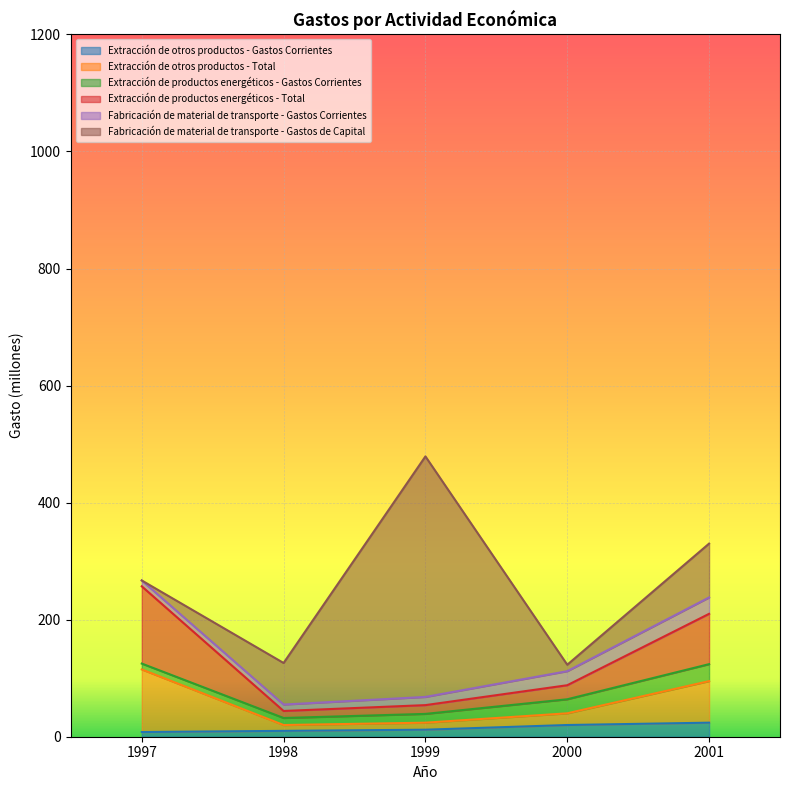

True or false: Extracción de otros productos - Gastos Corrientes and Extracción de otros productos - Total cross at least once.

False